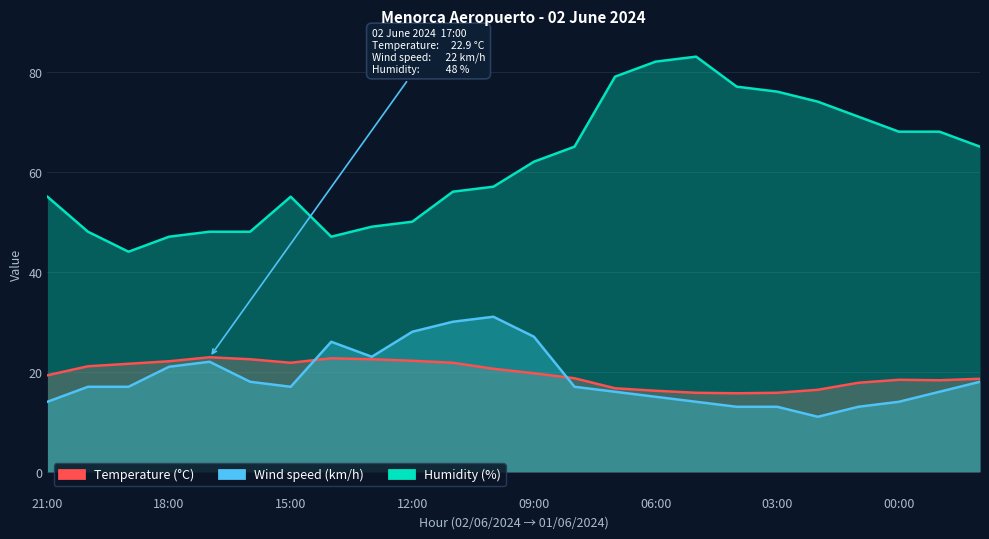

How many interior local peaks does the Temperature (°C) series have?

3